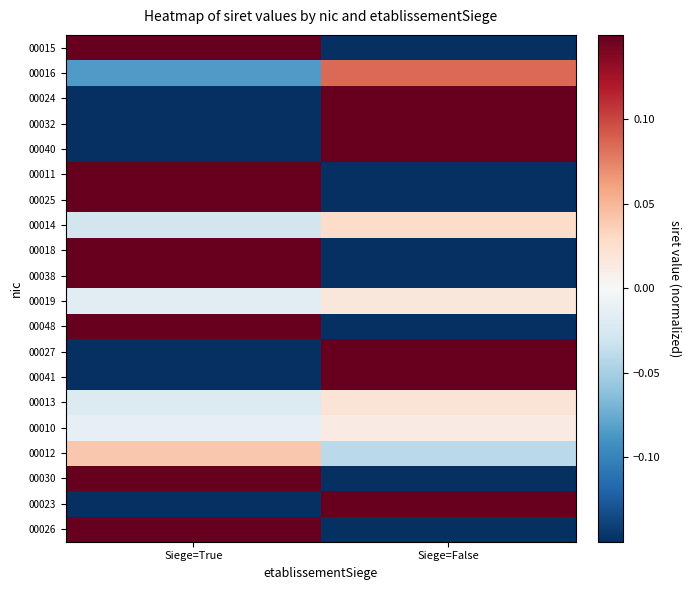

At which category is the sum across all series the highest?

Siege=True